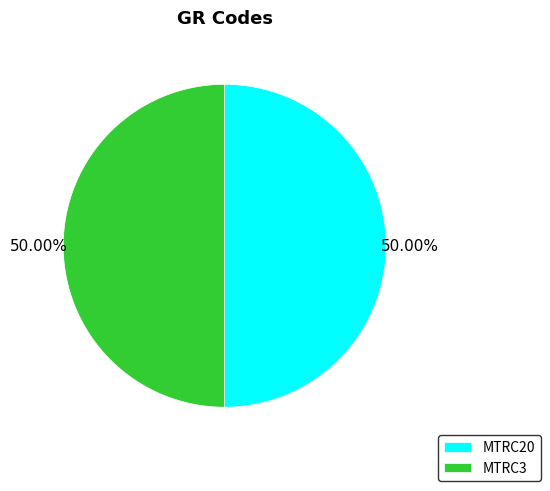

What percentage is the MTRC3 slice, to the nearest percent?

50%